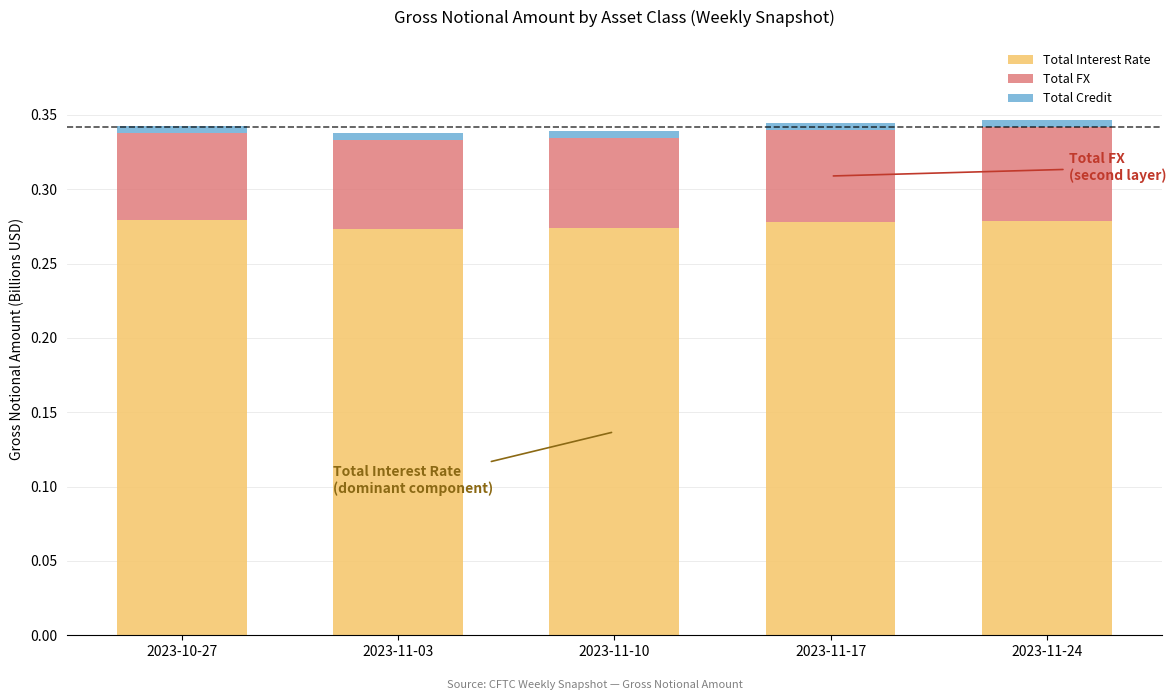

Is it true that Total Interest Rate equals 0.1 at 2023-10-27?

False